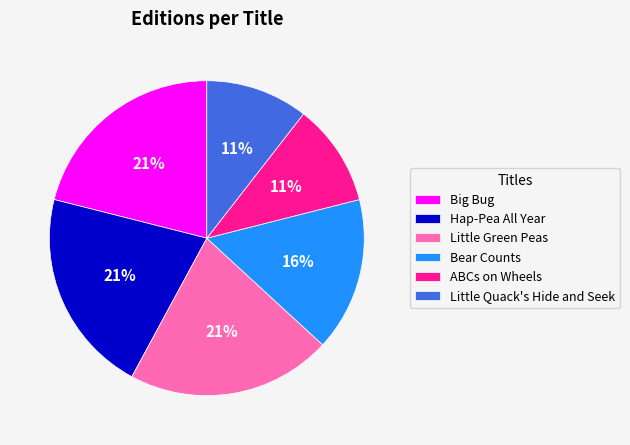

What is the ratio of the value at ABCs on Wheels to the value at Bear Counts?

0.7